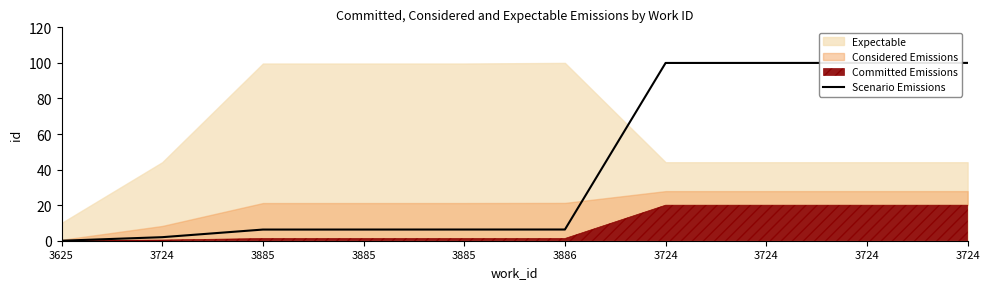

What is the greatest value displayed?

100.0